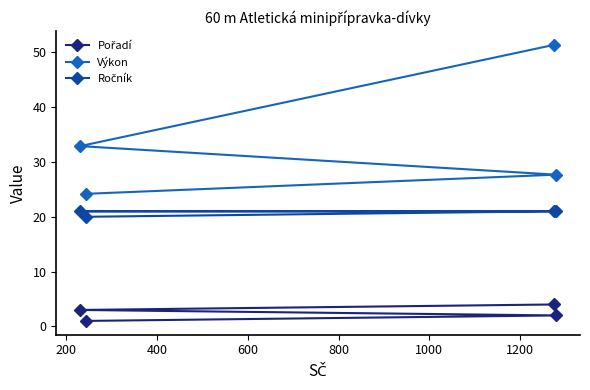

Which series has the largest total across all categories?

Výkon